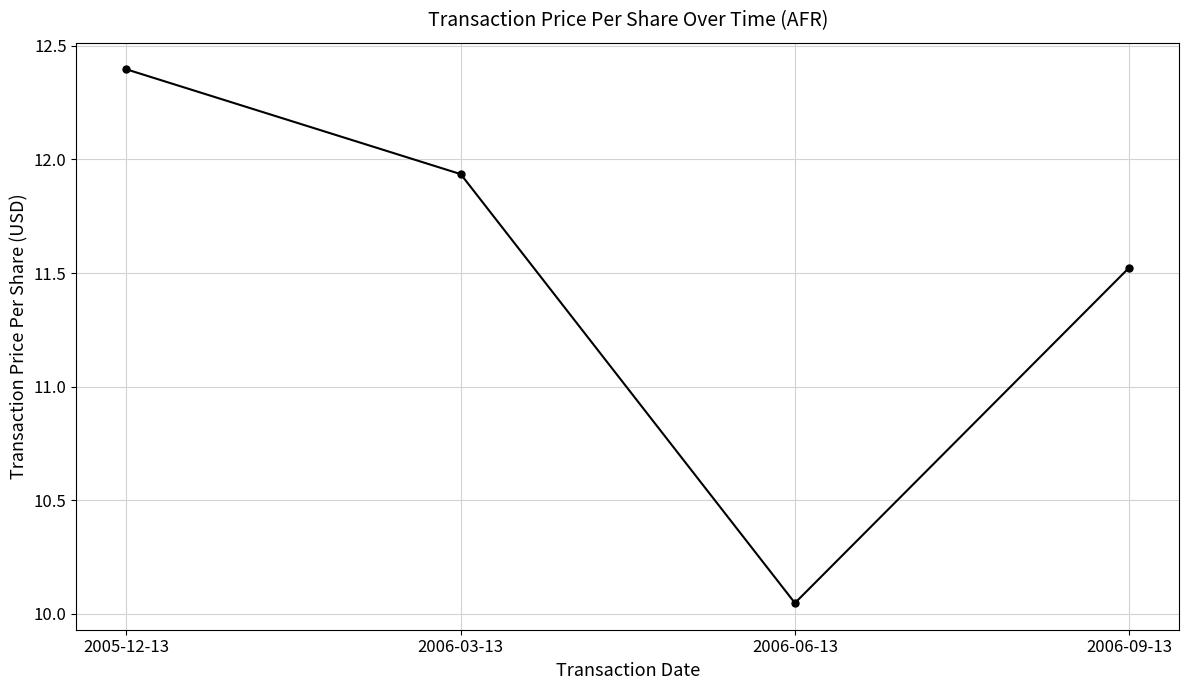

At which label is the value closest to 11?

2006-09-13